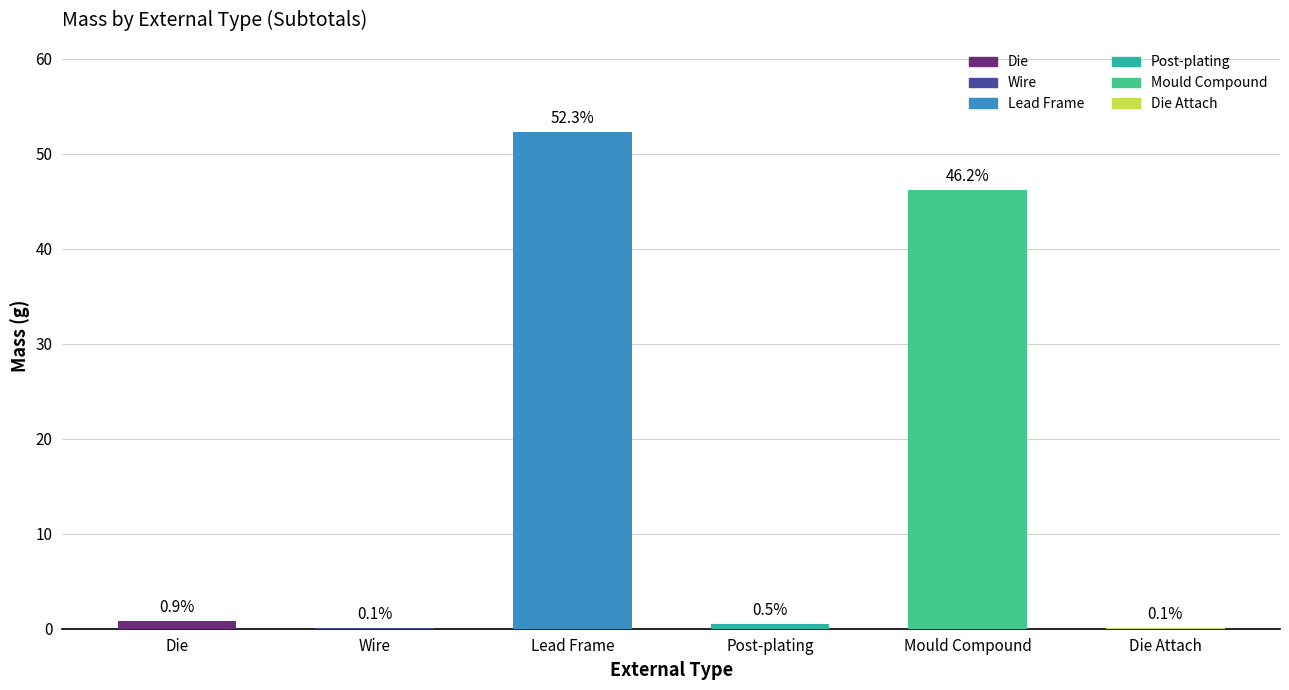

What is the change in value from Lead Frame to Post-plating?

-51.8